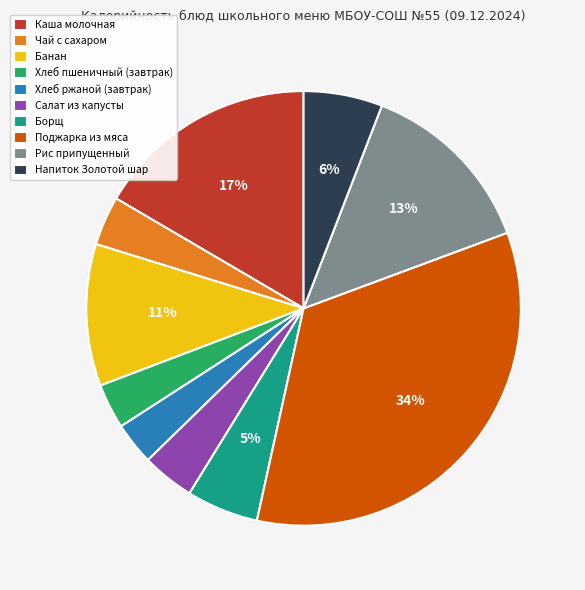

Does Каша молочная represent more than half of the total?

No